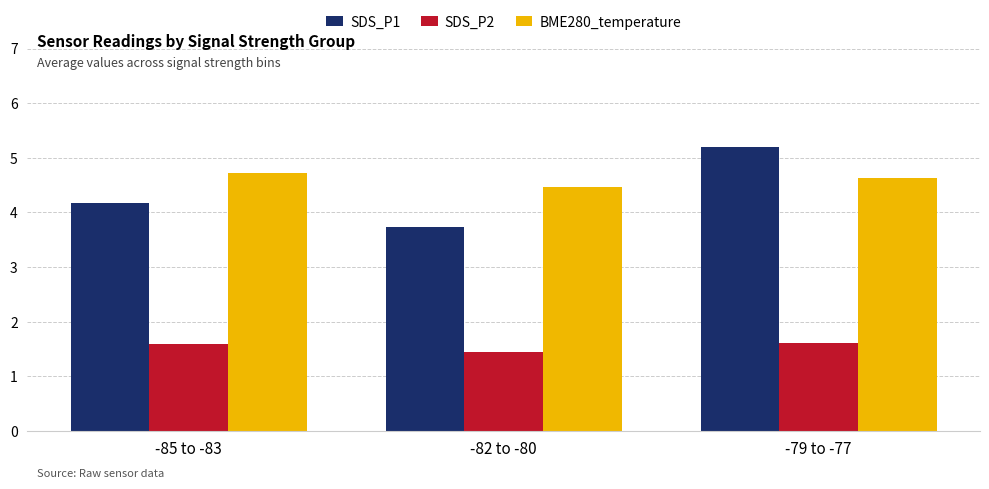

What is the value of the SDS_P1 bar at the 1st from the left?

4.2